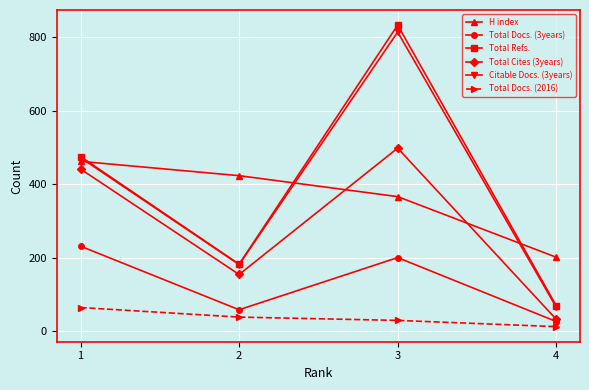

What is the maximum value for Citable Docs. (3years)?

814